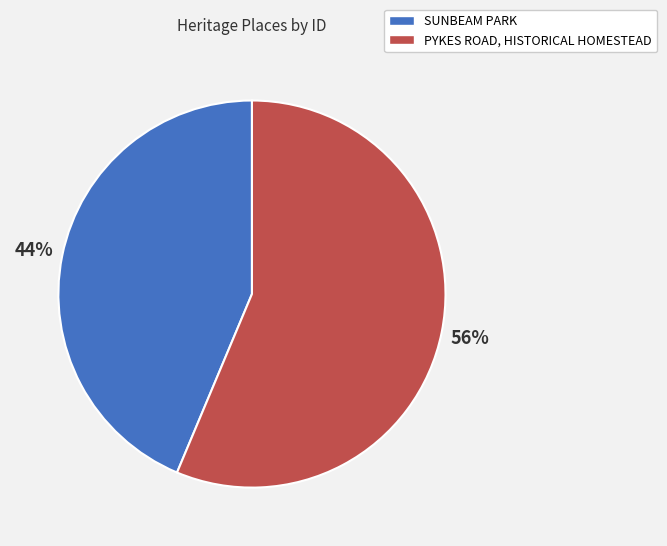

Which slice represents more than half of the pie?

PYKES ROAD, HISTORICAL HOMESTEAD